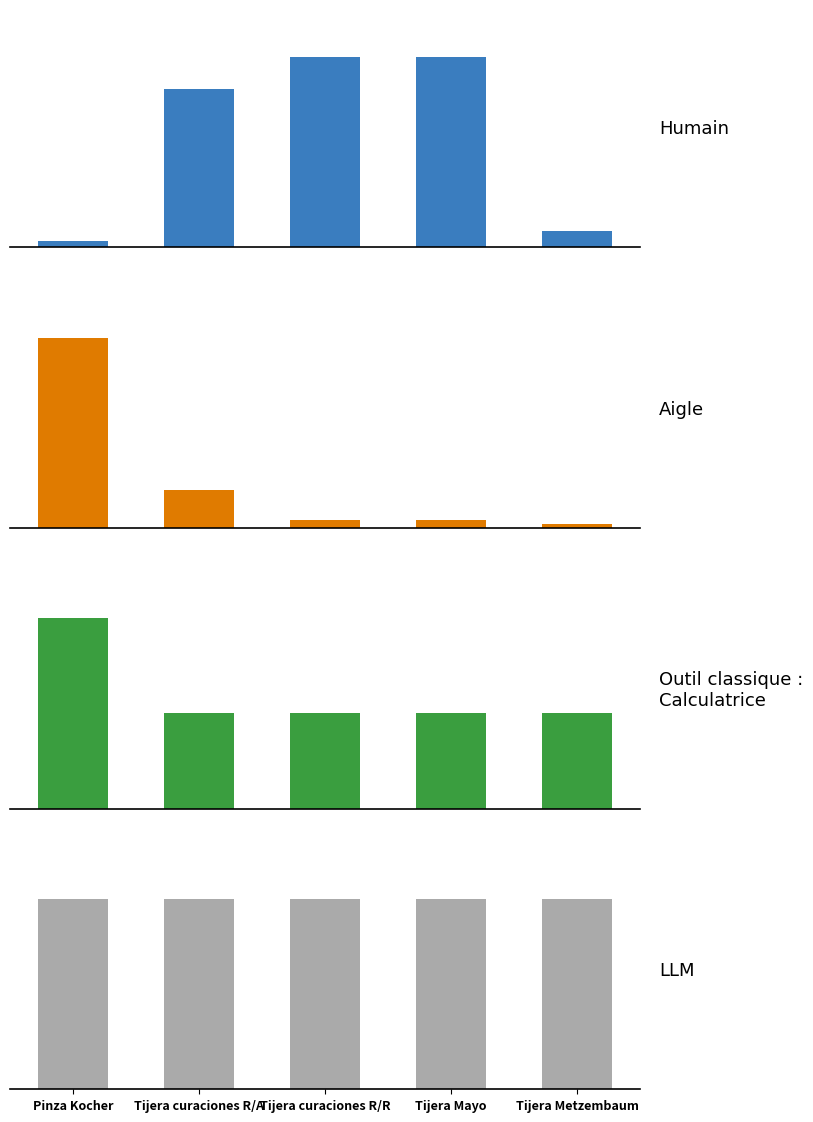

At which category is the sum across all series the highest?

Tijera curaciones R/R